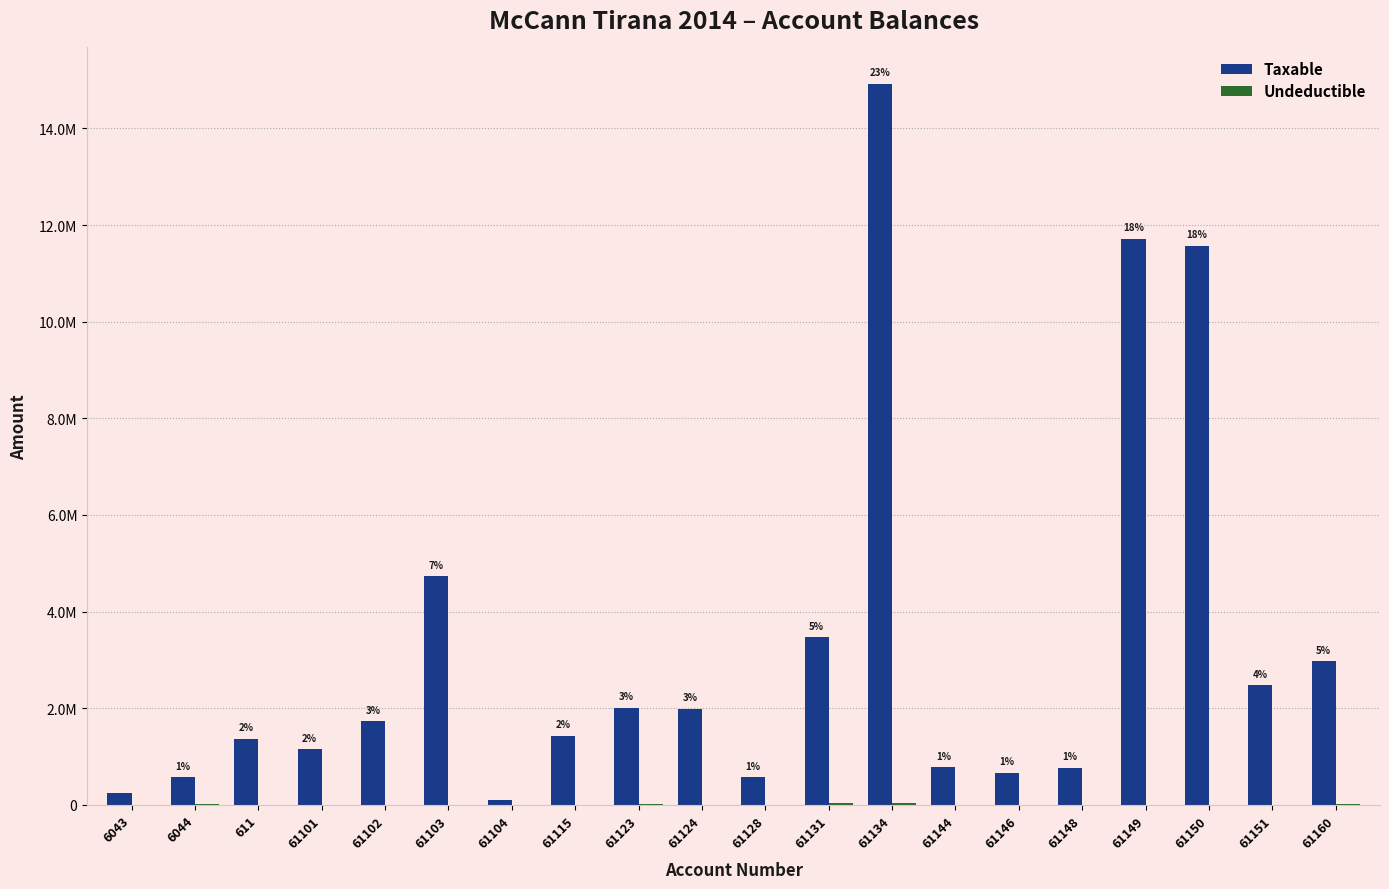

Does the chart contain stacked bars?

No